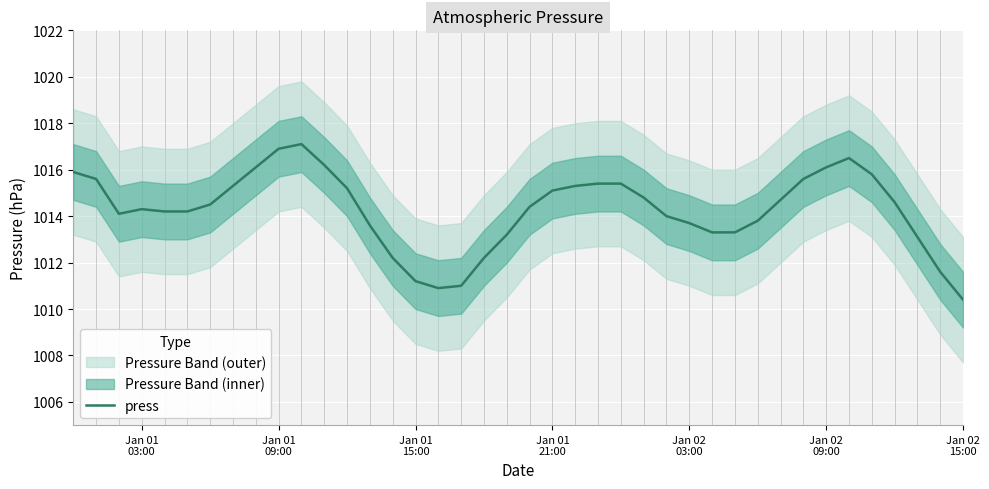

True or false: there are more than 0 points higher than both neighbors.

True